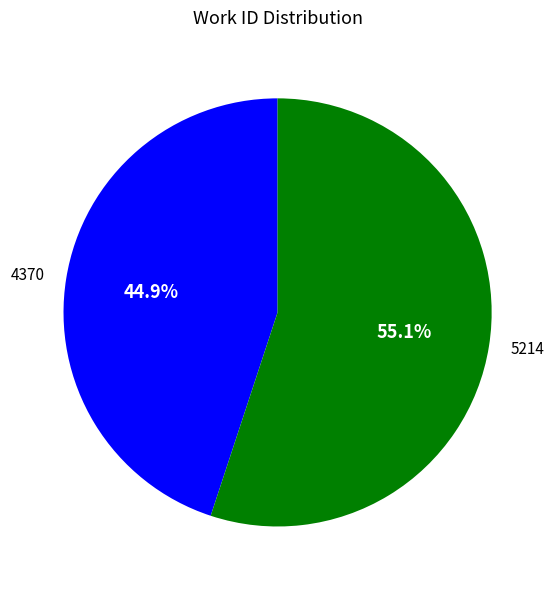

Is the sum of 5214 and 4370 greater than half?

Yes